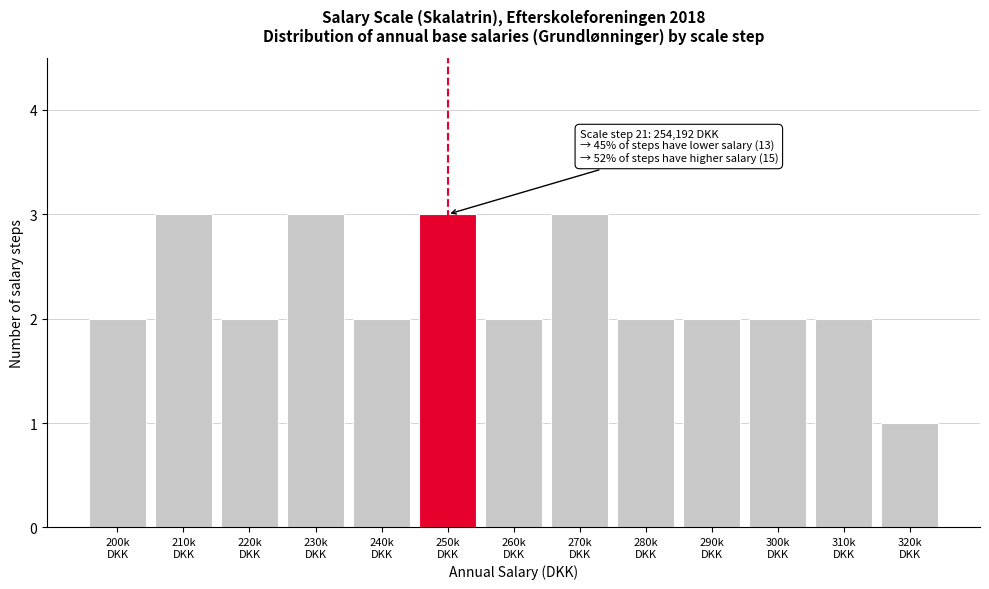

Reading right to left, transcribe all the data shown in this chart.

1	2	2	2	2	3	2	3	2	3	2	3	2